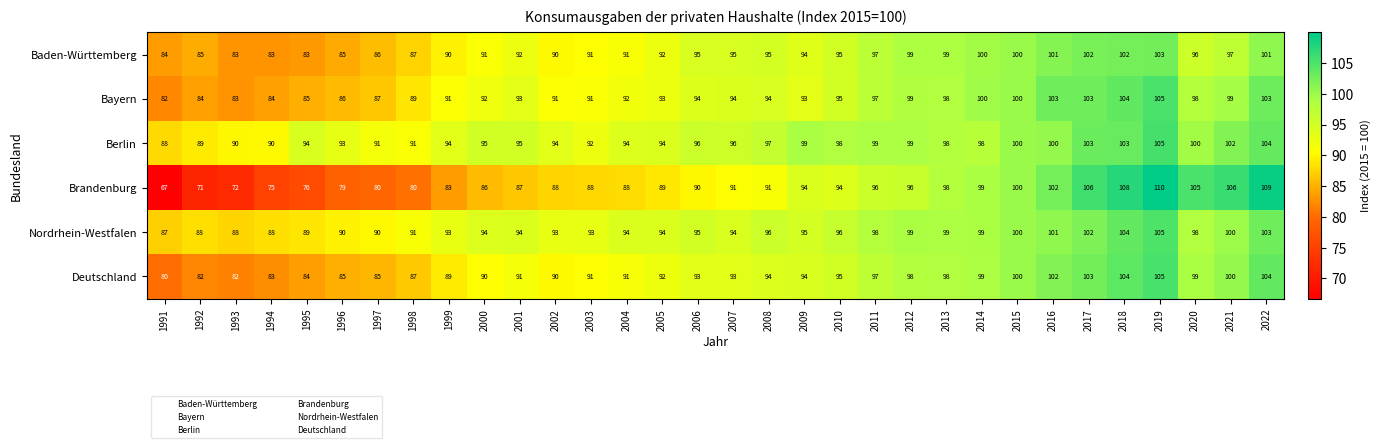

Count the number of categories in the chart.

32